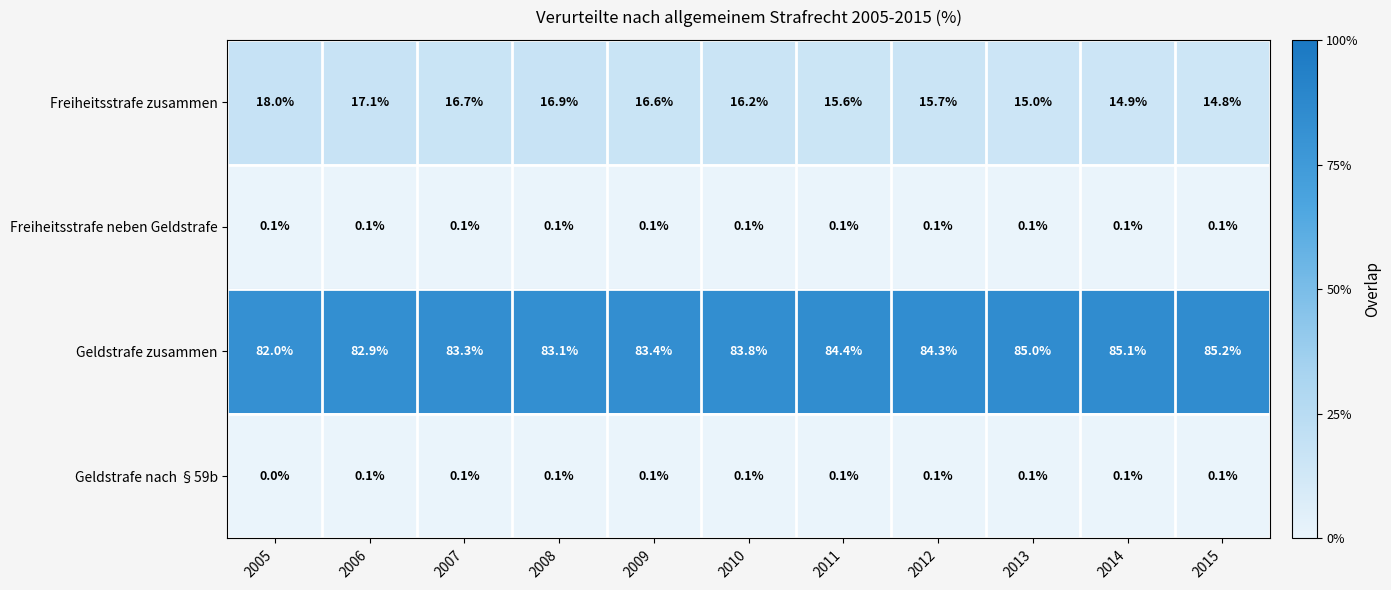

True or false: Freiheitsstrafe zusammen has a value of 15.0 at 2013.

True